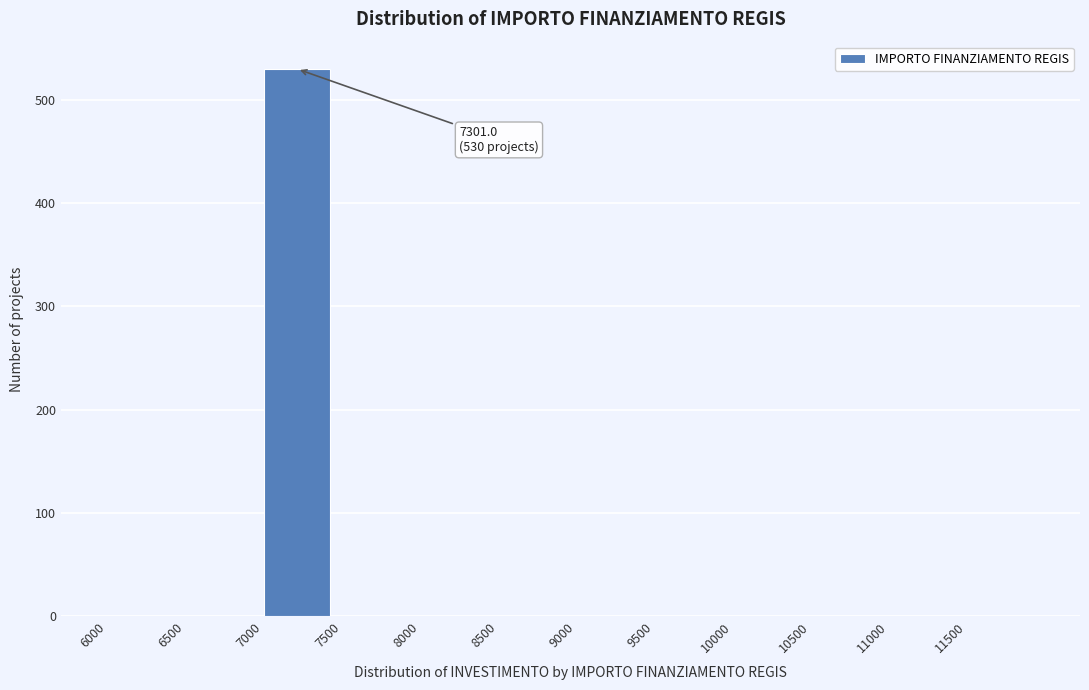

Which range on the x-axis has the tallest bar?

7000 to 7500